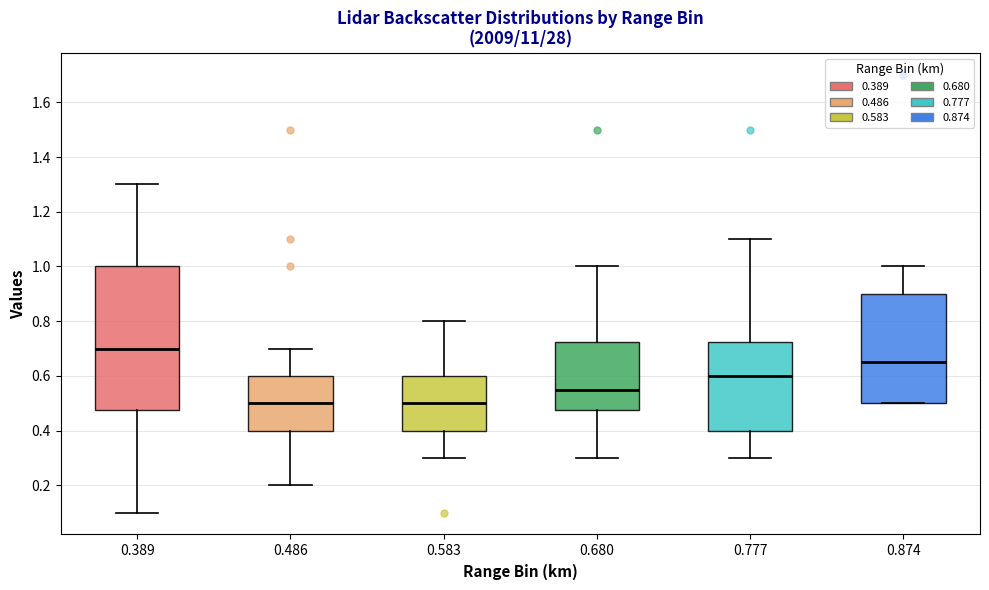

Which box has the highest median line?

0.389